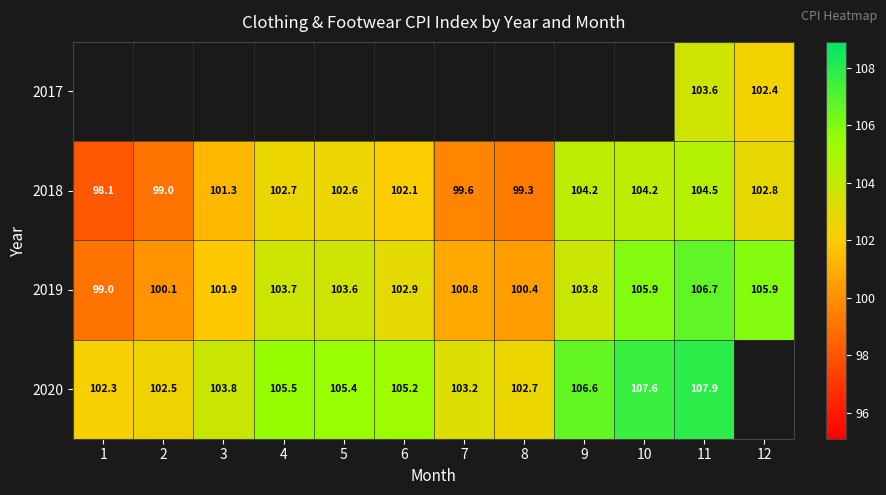

True or false: 2020 has a value of 102.7 at 8.

True